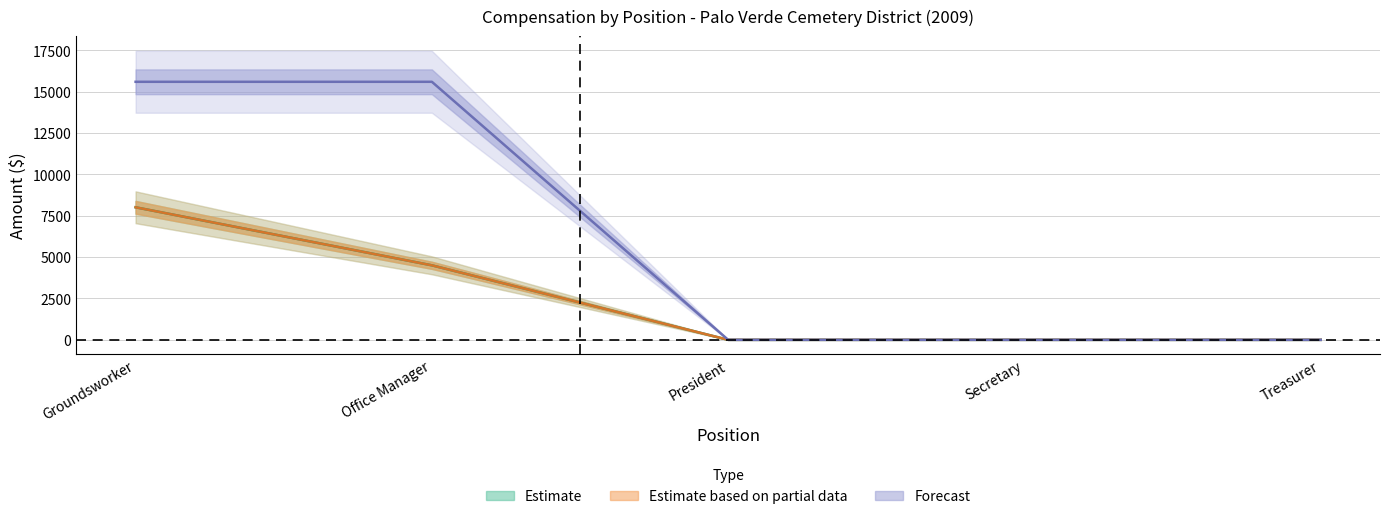

At which category does the chart reach its minimum across all series?

President